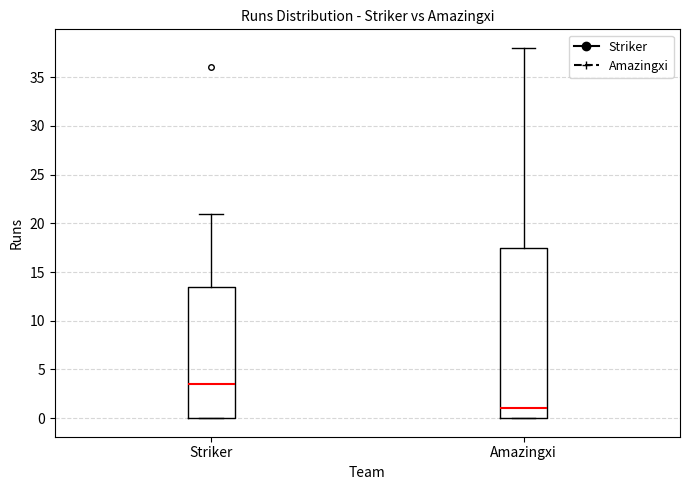

Reading left to right, transcribe this box plot: for each box, give where its median line is, the range the box spans, and where its two whiskers end, as read against the y-axis. The values are not printed on the chart, so give them approximately, as read against the axis.

Striker: median 3.5, box 0.0 to 13.5, whiskers 0.0 to 21.0
Amazingxi: median 1.0, box 0.0 to 17.5, whiskers 0.0 to 38.0